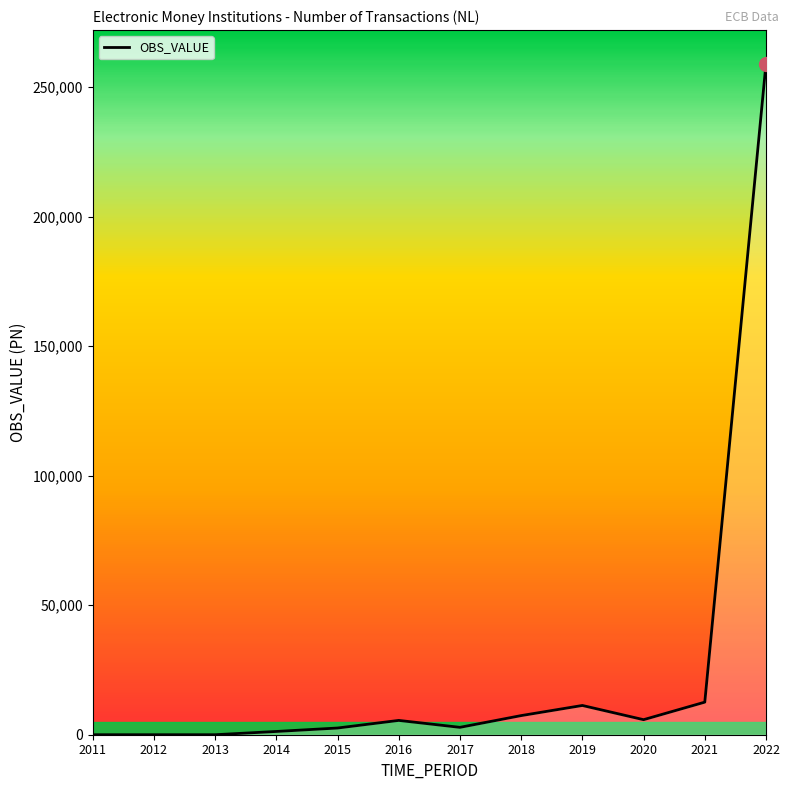

The value at 2022 is 259089. True or false?

True